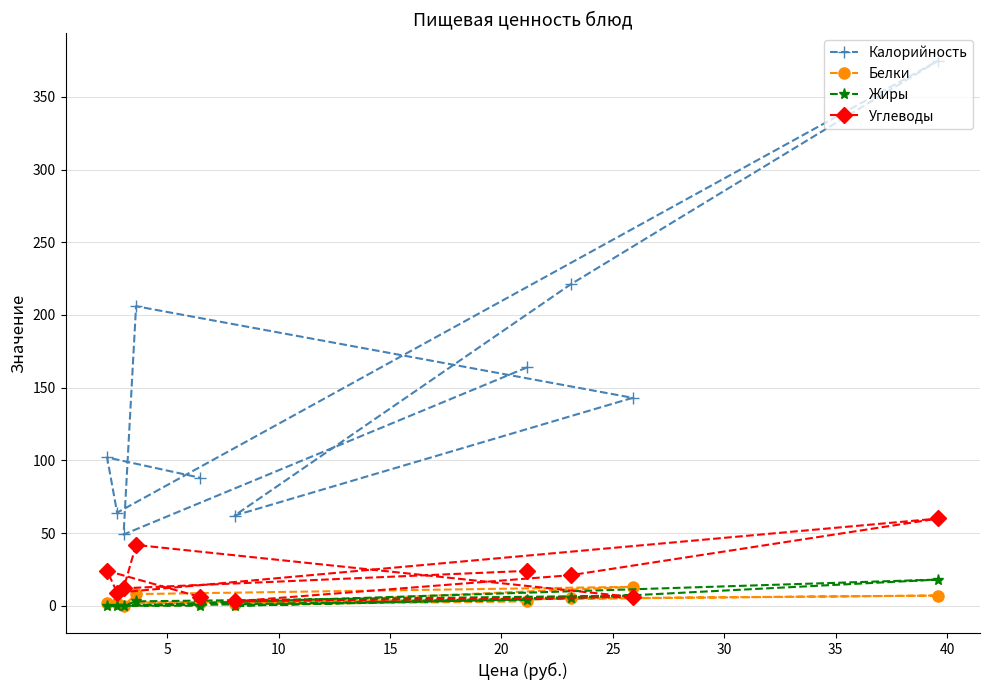

What are all the series names shown in the legend?

Калорийность, Белки, Жиры, Углеводы